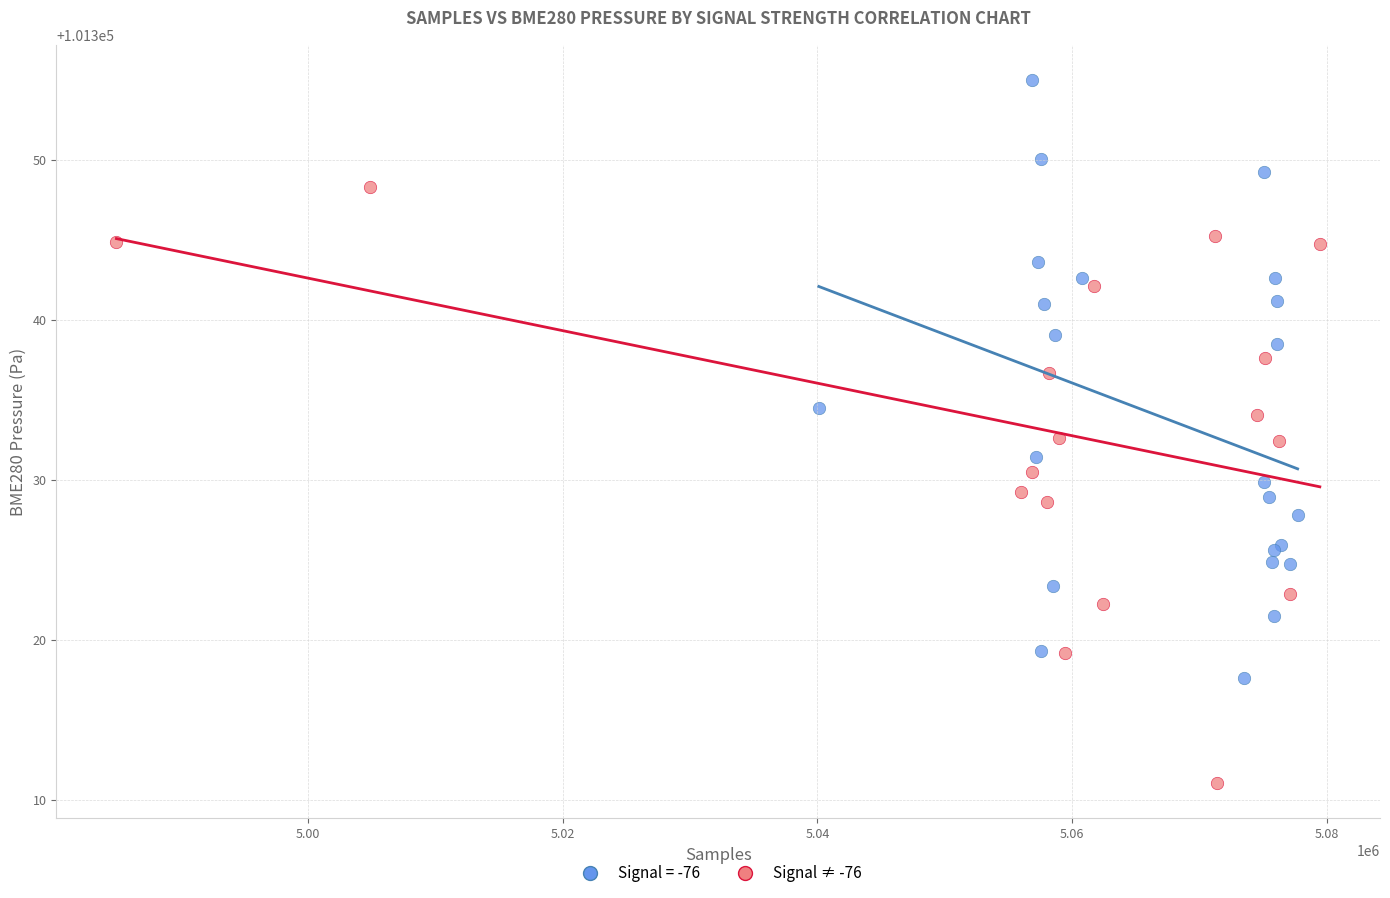

Which series contains the lowest Y value?

Signal ≠ -76